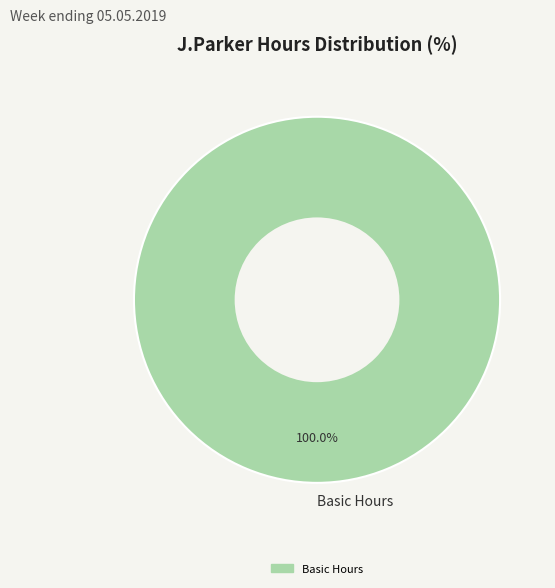

Is there any slice that represents more than half of the pie?

Yes